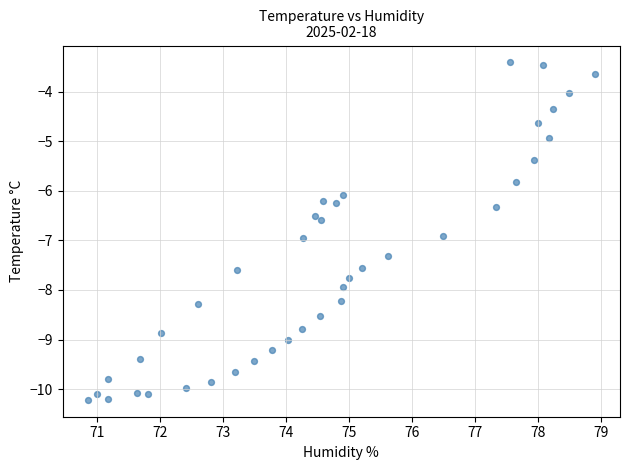

What Y value in the scatter plot is closest to -6?

-6.1